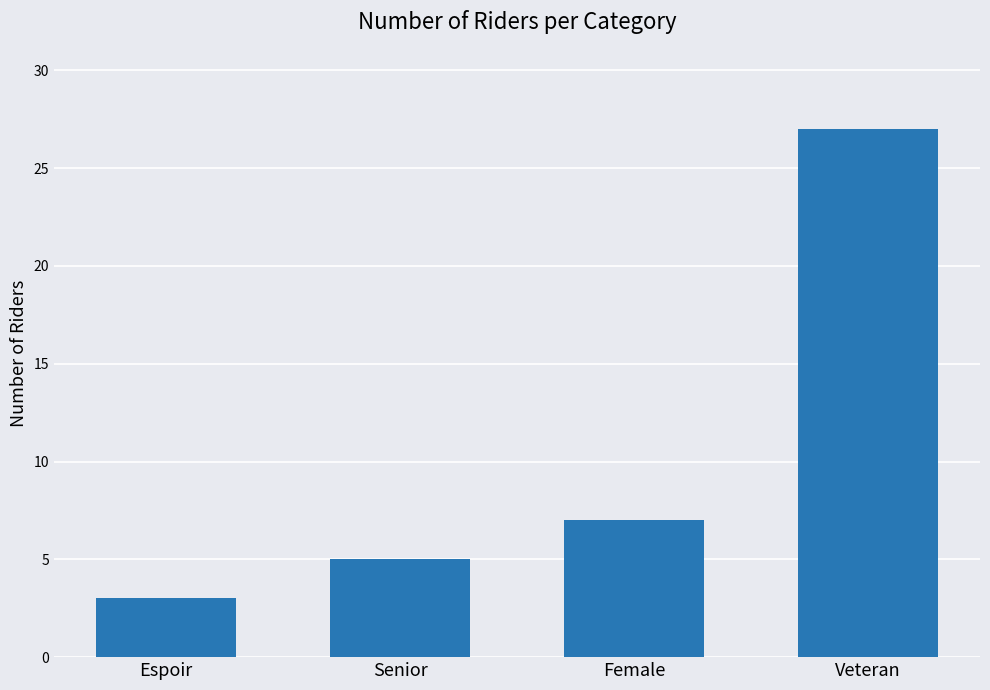

Reading right to left, transcribe all the data shown in this chart.

Veteran=27	Female=7	Senior=5	Espoir=3